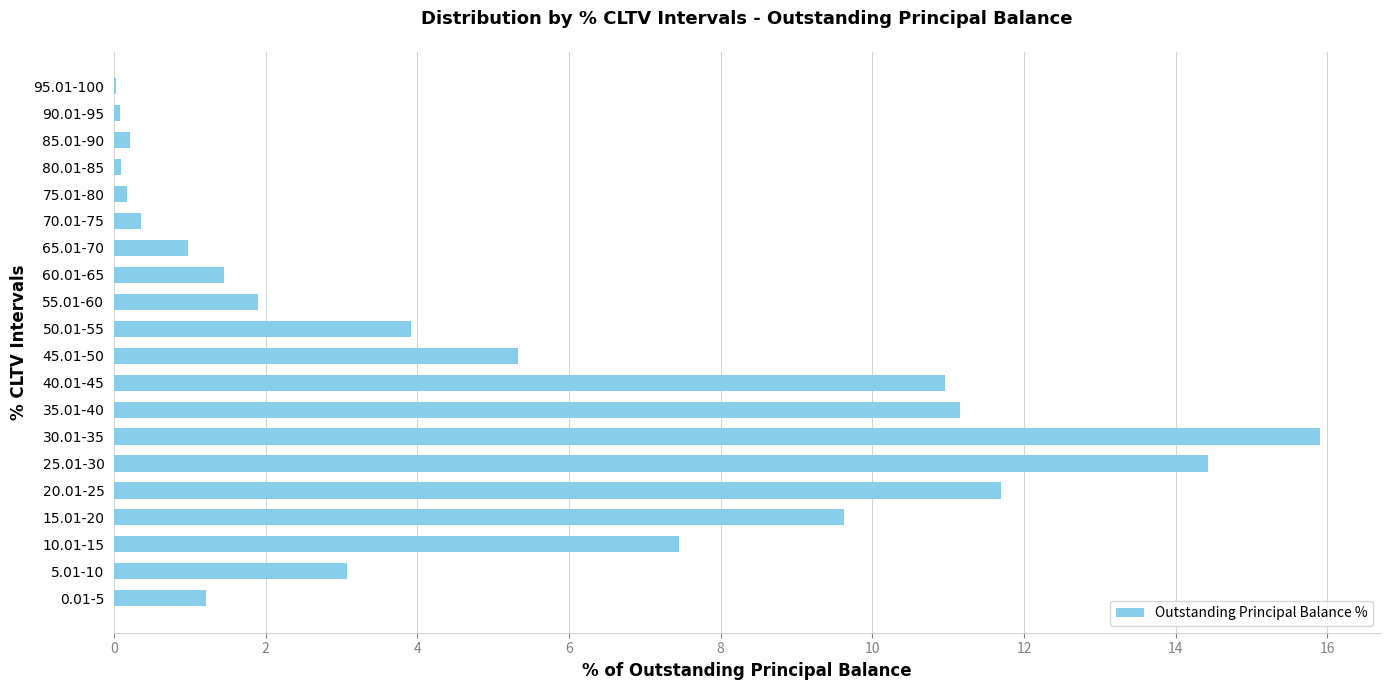

What is the greatest value displayed?

15.9